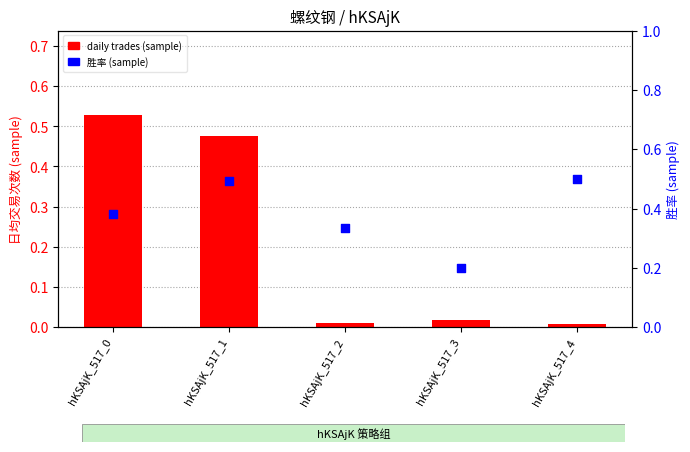

At which category is the sum across all series the highest?

hKSAjK_517_1